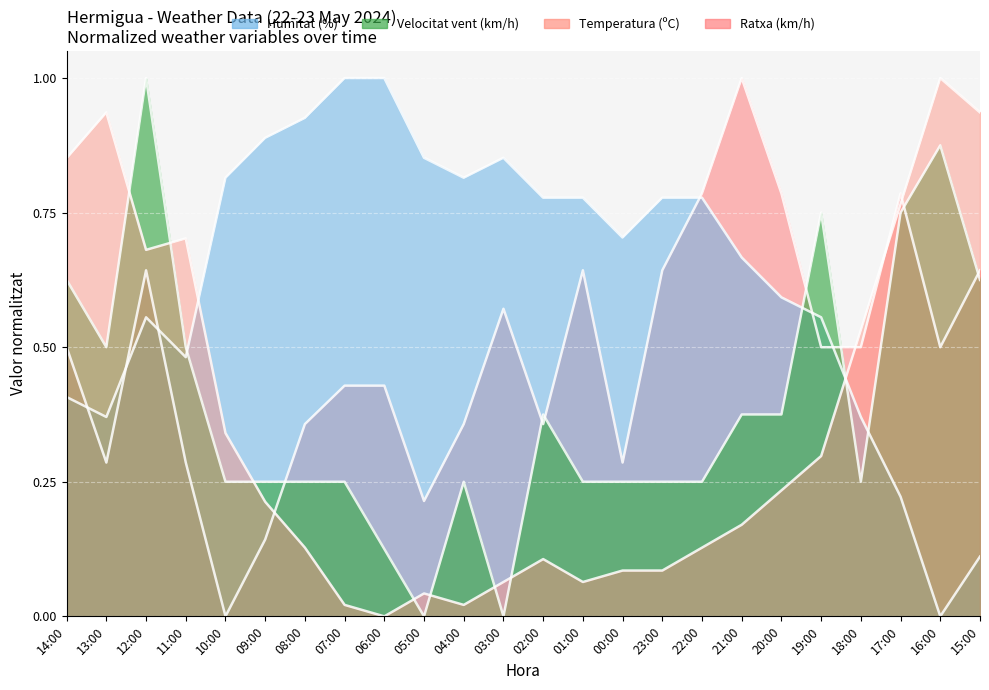

What position from the right is 10:00?

20